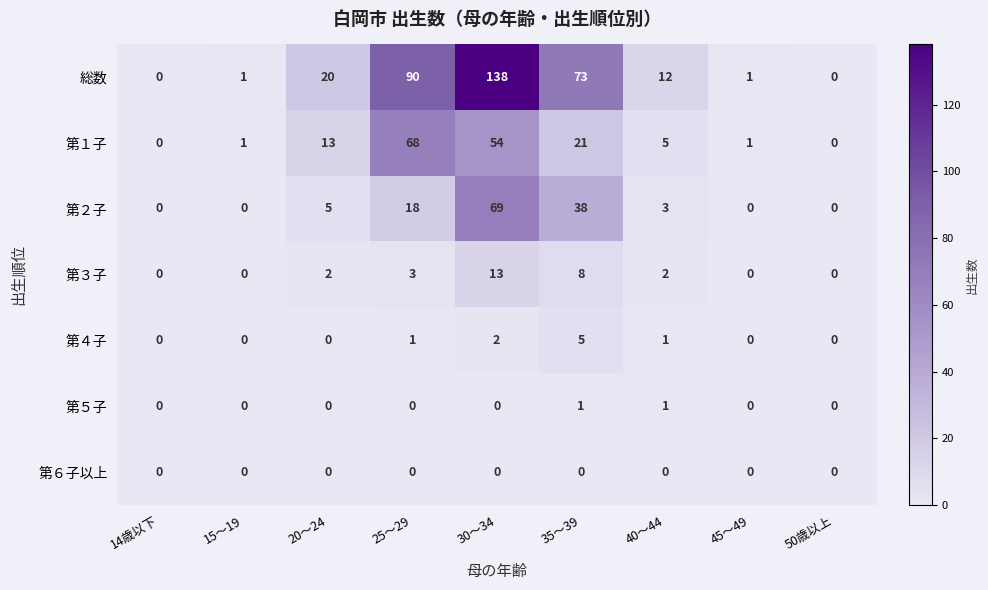

Where is 第２子 nearest to the value 34?

35～39